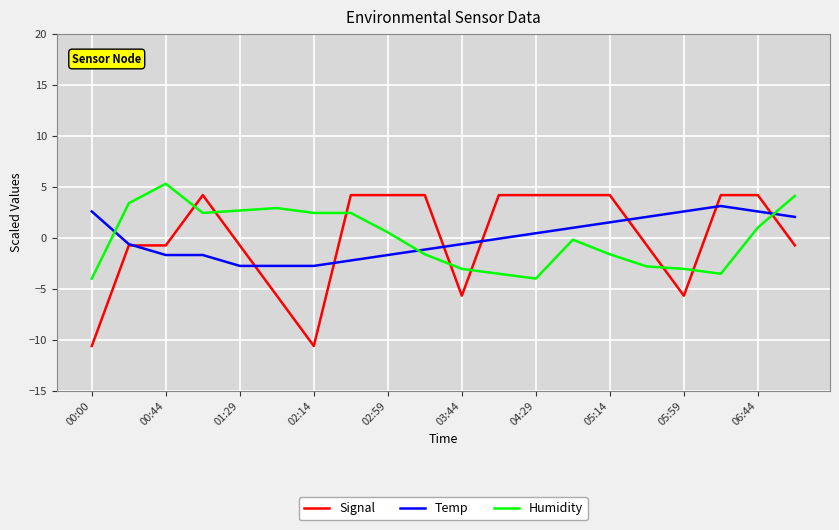

Which series has the widest spread of values?

Signal